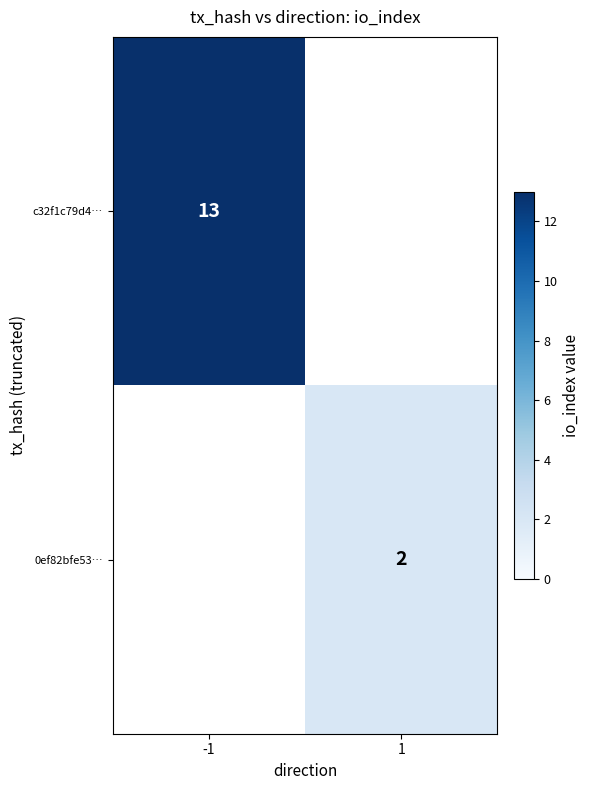

Is it true that c32f1c79d4… equals 21 at -1?

False